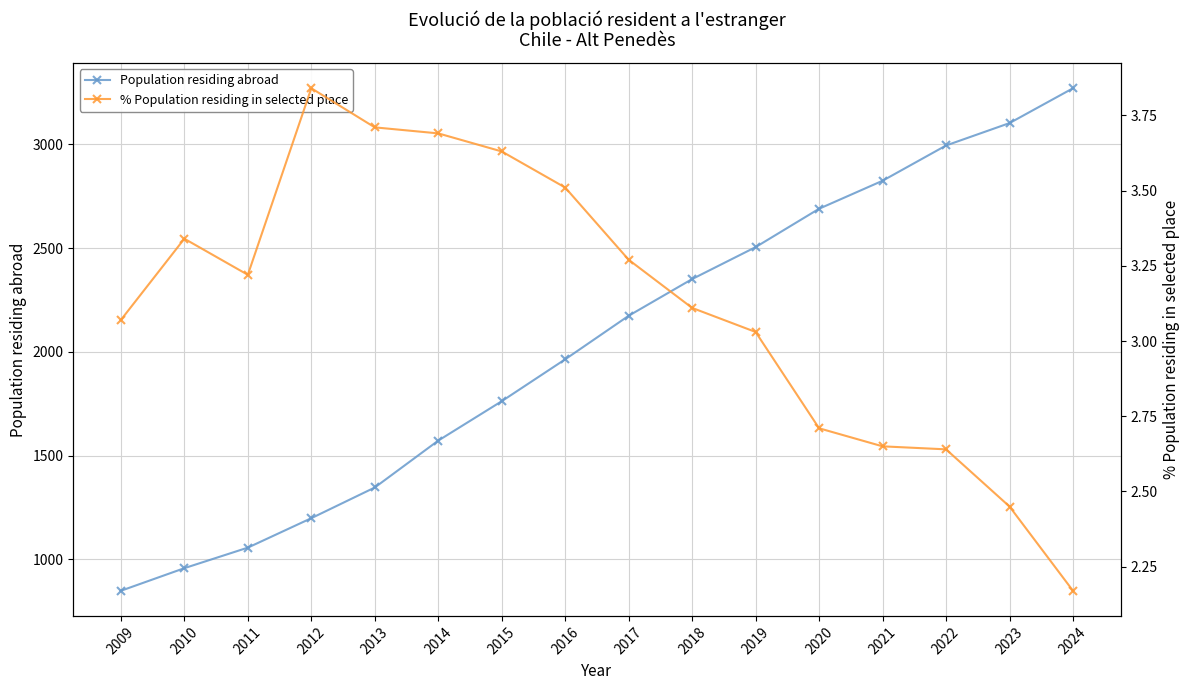

True or false: % Population residing in selected place and Population residing abroad cross at least once.

False